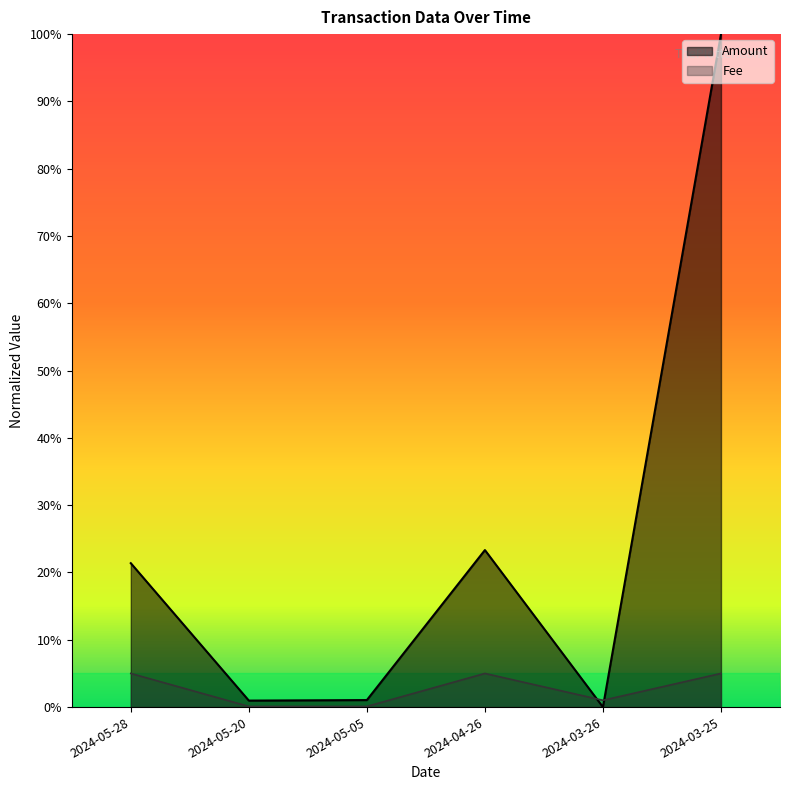

List the series in order of their overall mean, highest first.

Amount, Fee